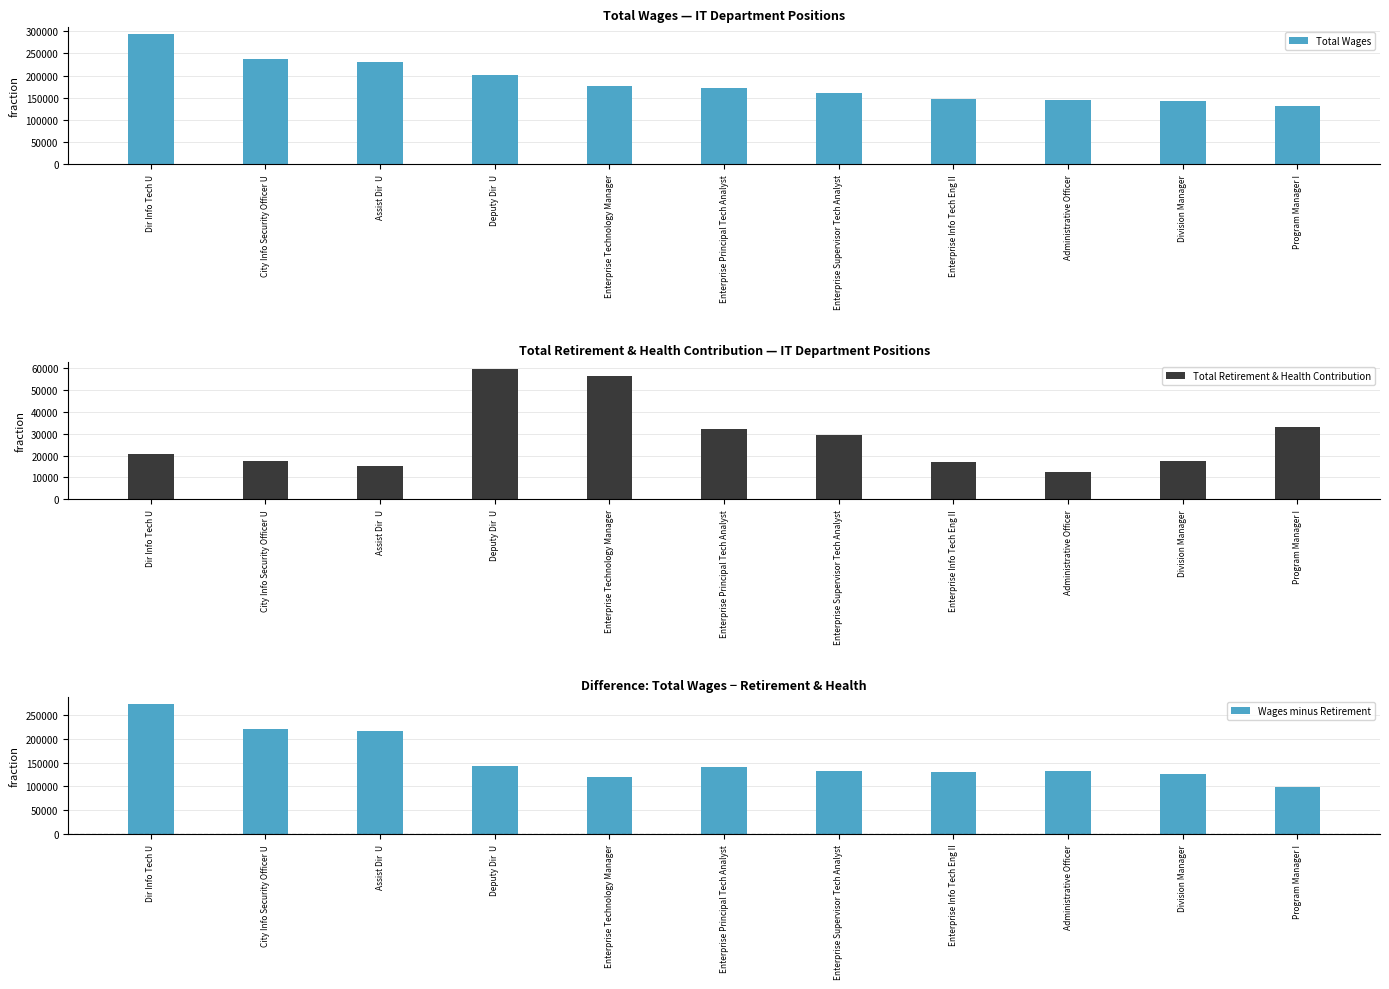

Reading left to right, list all the values displayed in this chart.

Total Wages: Dir Info Tech U=294024	City Info Security Officer U=237232	Assist Dir  U=230848	Deputy Dir  U=201850	Enterprise Technology Manager=176284	Enterprise Principal Tech Analyst=172687	Enterprise Supervisor Tech Analyst=161609	Enterprise Info Tech Eng II=146816	Administrative Officer=145210	Division Manager=142468	Program Manager I=132243
Total Retirement & Health Contribution: Dir Info Tech U=20695	City Info Security Officer U=17526	Assist Dir  U=15394	Deputy Dir  U=59681	Enterprise Technology Manager=56240	Enterprise Principal Tech Analyst=32209	Enterprise Supervisor Tech Analyst=29482	Enterprise Info Tech Eng II=16841	Administrative Officer=12480	Division Manager=17276	Program Manager I=32885